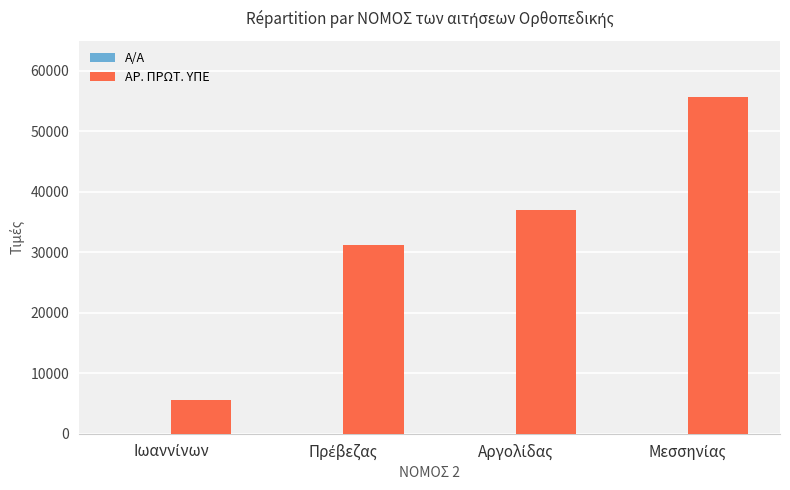

What is the sum of all ΑΡ. ΠΡΩΤ. ΥΠΕ values?

129389